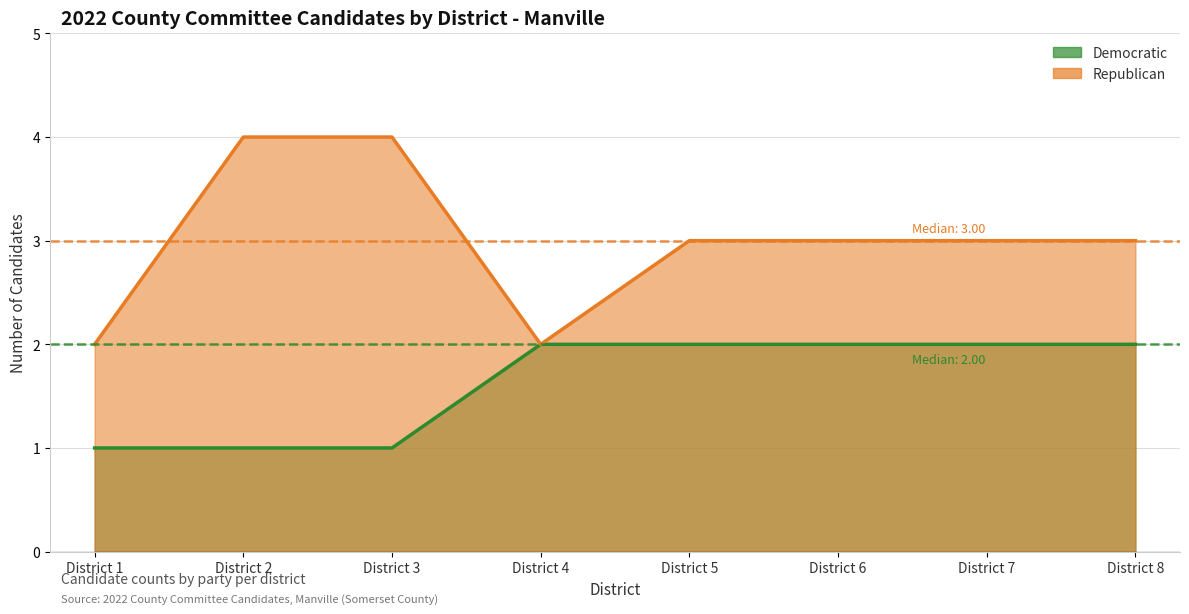

Rank the categories by Republican value from highest to lowest.

District 2, District 3, District 5, District 6, District 7, District 8, District 1, District 4